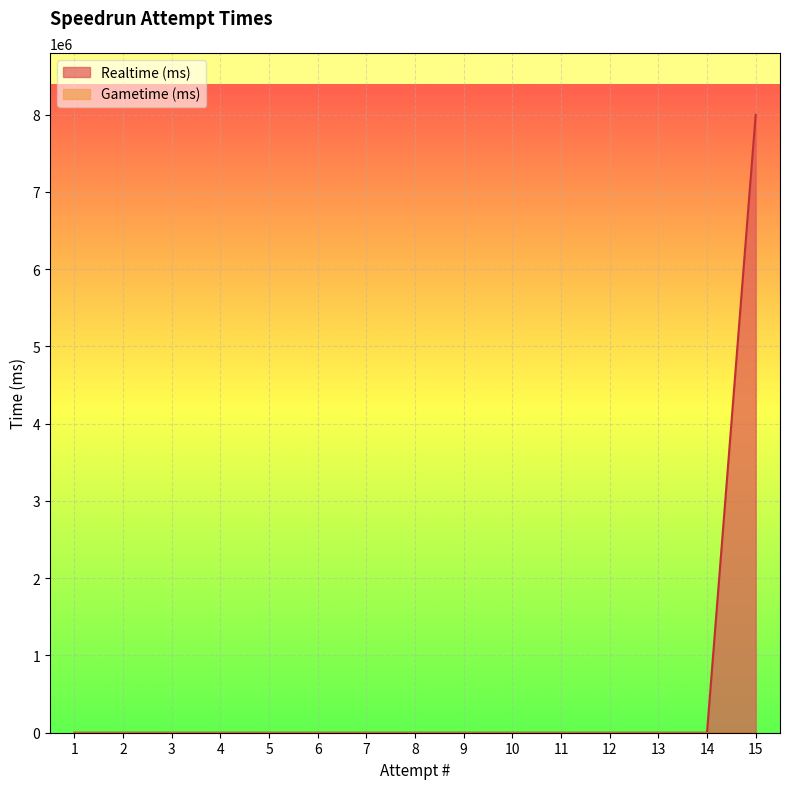

How many lines are shown in the chart?

2